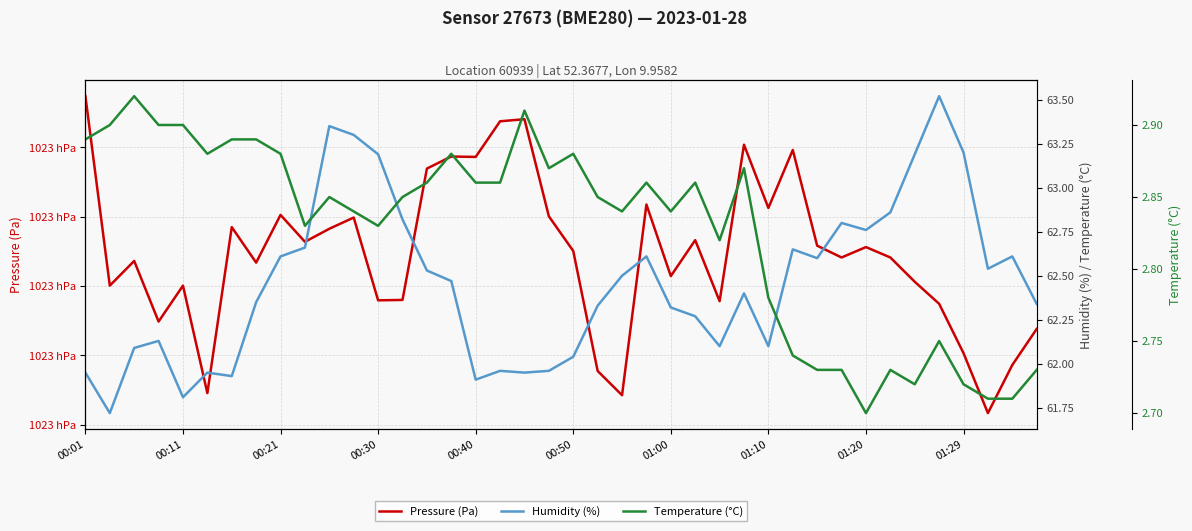

The value of Pressure (Pa) at 01:29 is 102260.2. True or false?

True